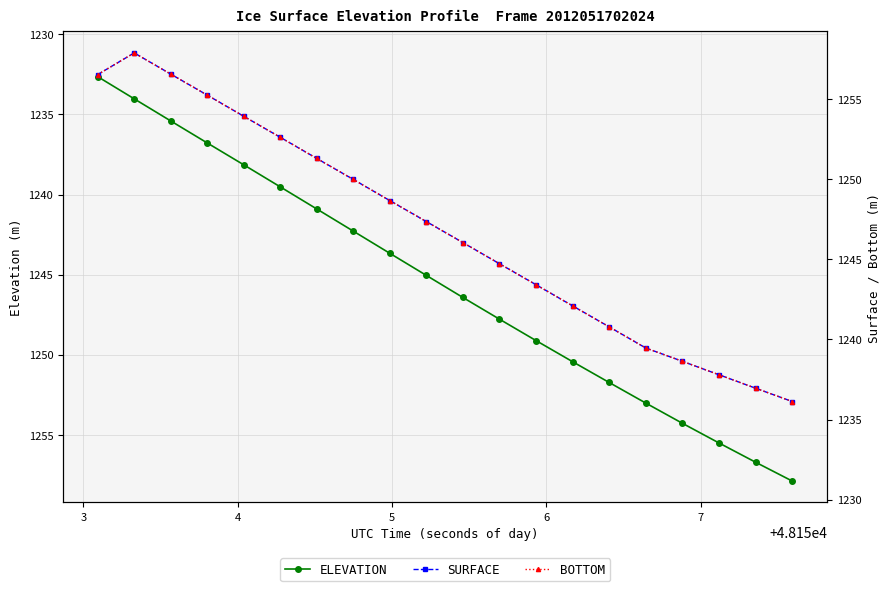

In SURFACE, how many points are lower than both neighbors (excluding endpoints)?

1